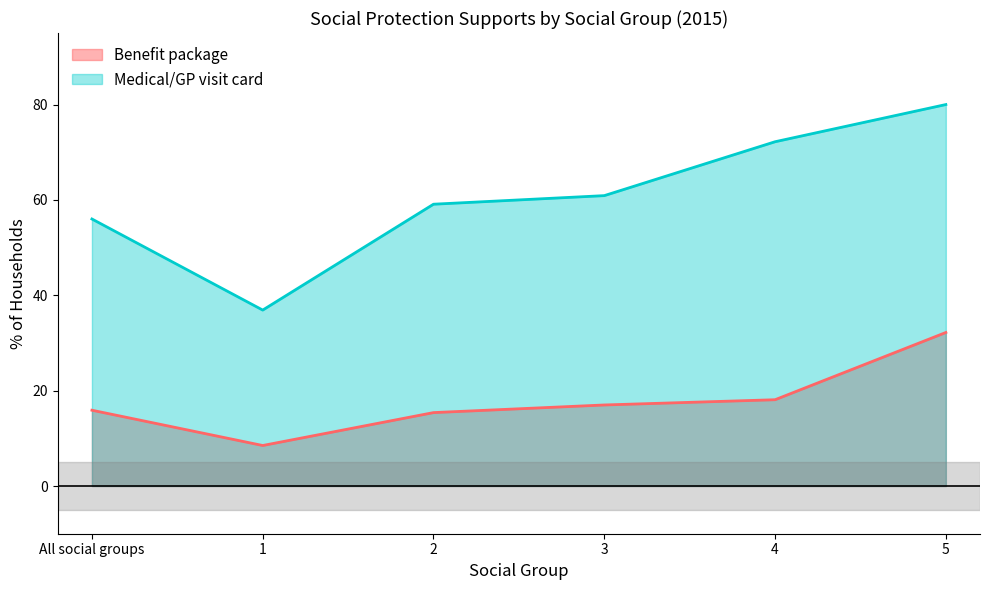

At which category is the sum across all series the highest?

5